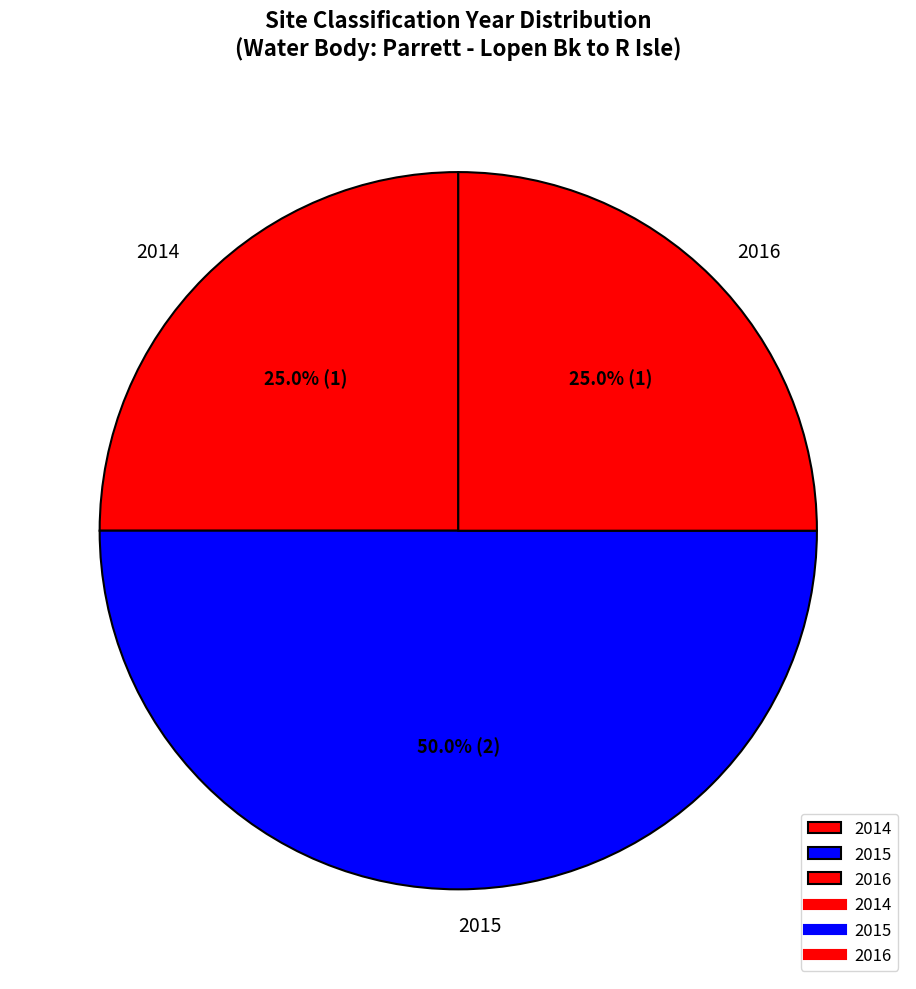

What portion of the pie excludes 2016?

75.0%